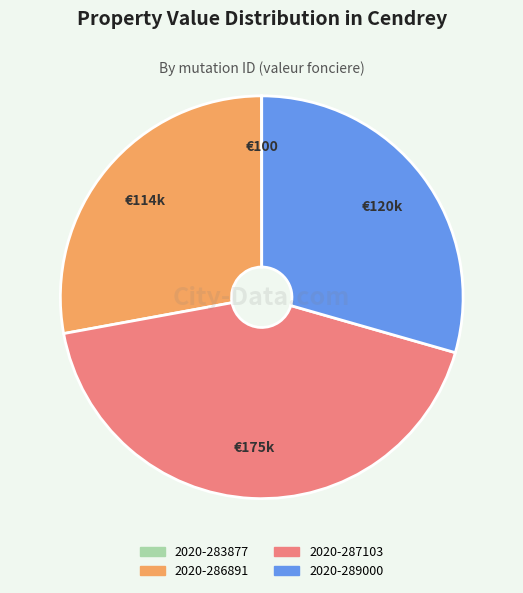

Is 2020-286891 the majority of the pie?

No